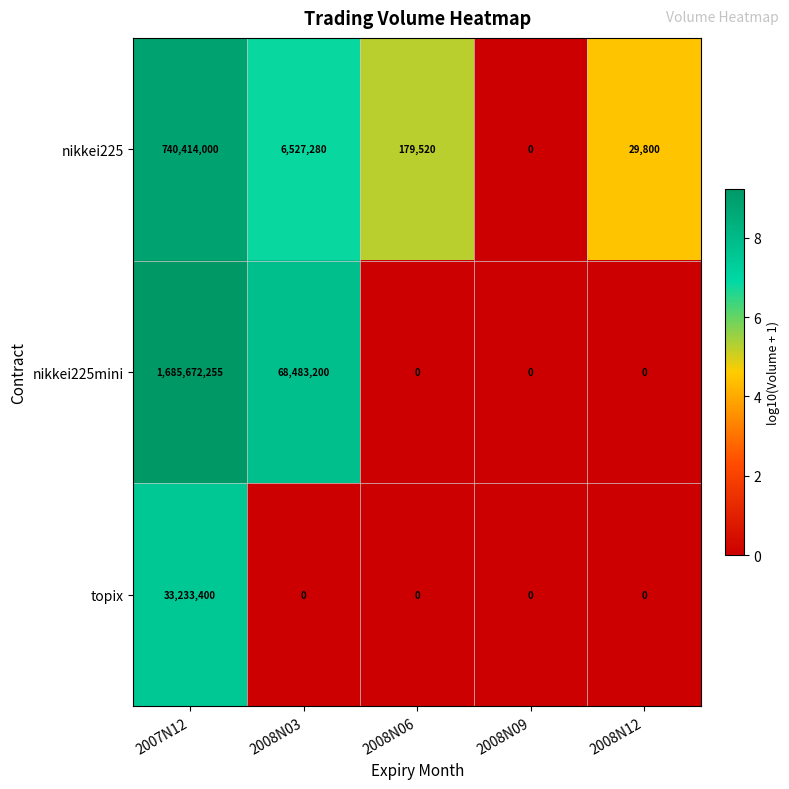

Where is nikkei225mini nearest to the value 842836127?

2008N03